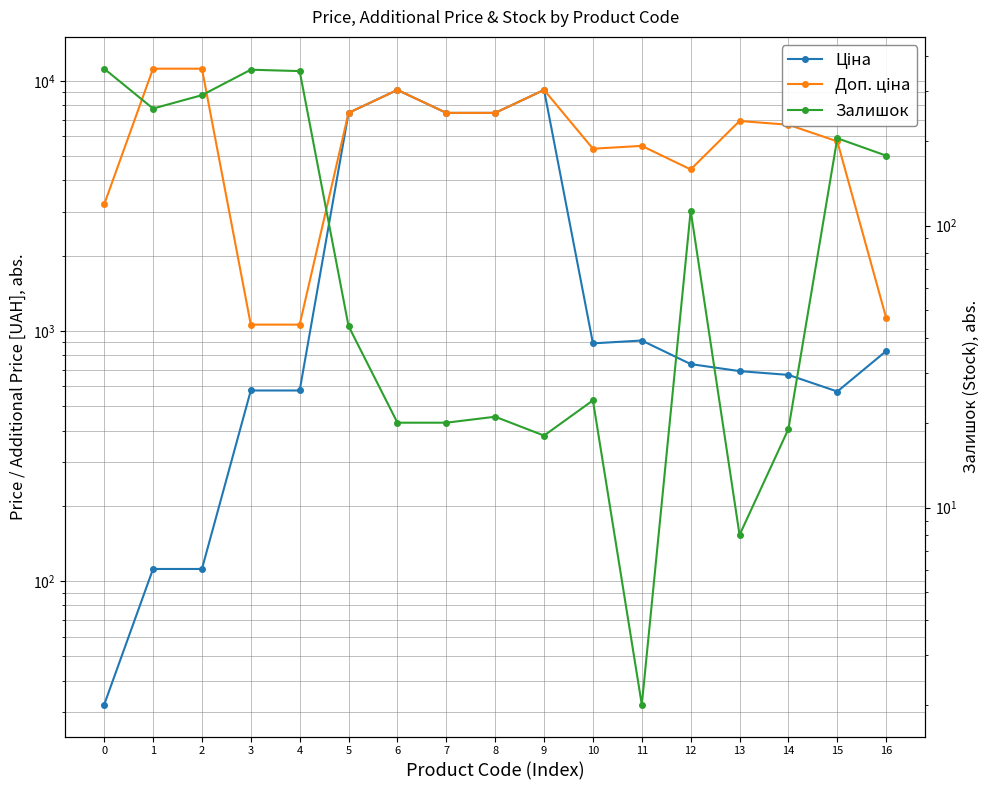

What is the difference between the Залишок values at 15 and 0?

156.0